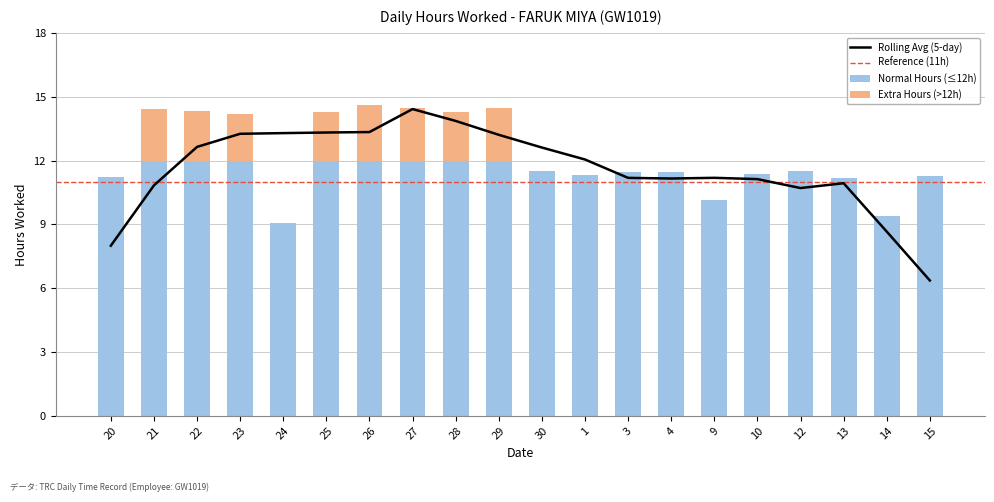

Reading left to right, list all the values displayed in this chart.

Hours Worked: 20=11.2	21=14.4	22=14.3	23=14.2	24=9.1	25=14.3	26=14.6	27=14.5	28=14.3	29=14.4	30=11.5	1=11.3	3=11.5	4=11.5	9=10.1	10=11.4	12=11.5	13=11.2	14=9.4	15=11.3
Zero Days: 20=0.0	21=0.0	22=0.0	23=0.0	24=0.0	25=0.0	26=0.0	27=0.0	28=0.0	29=0.0	30=0.0	1=0.0	3=0.0	4=0.0	9=0.0	10=0.0	12=0.0	13=0.0	14=0.0	15=0.0